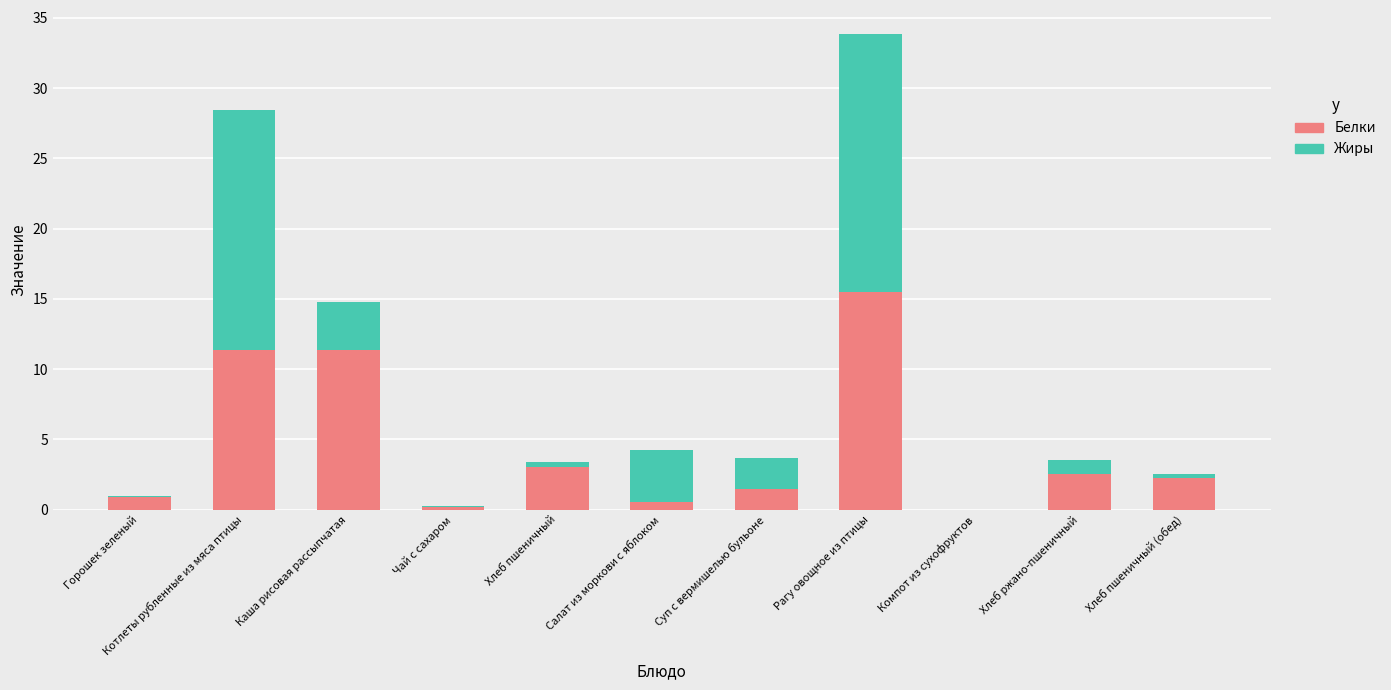

The value of Белки at Хлеб пшеничный is 3.0. True or false?

True